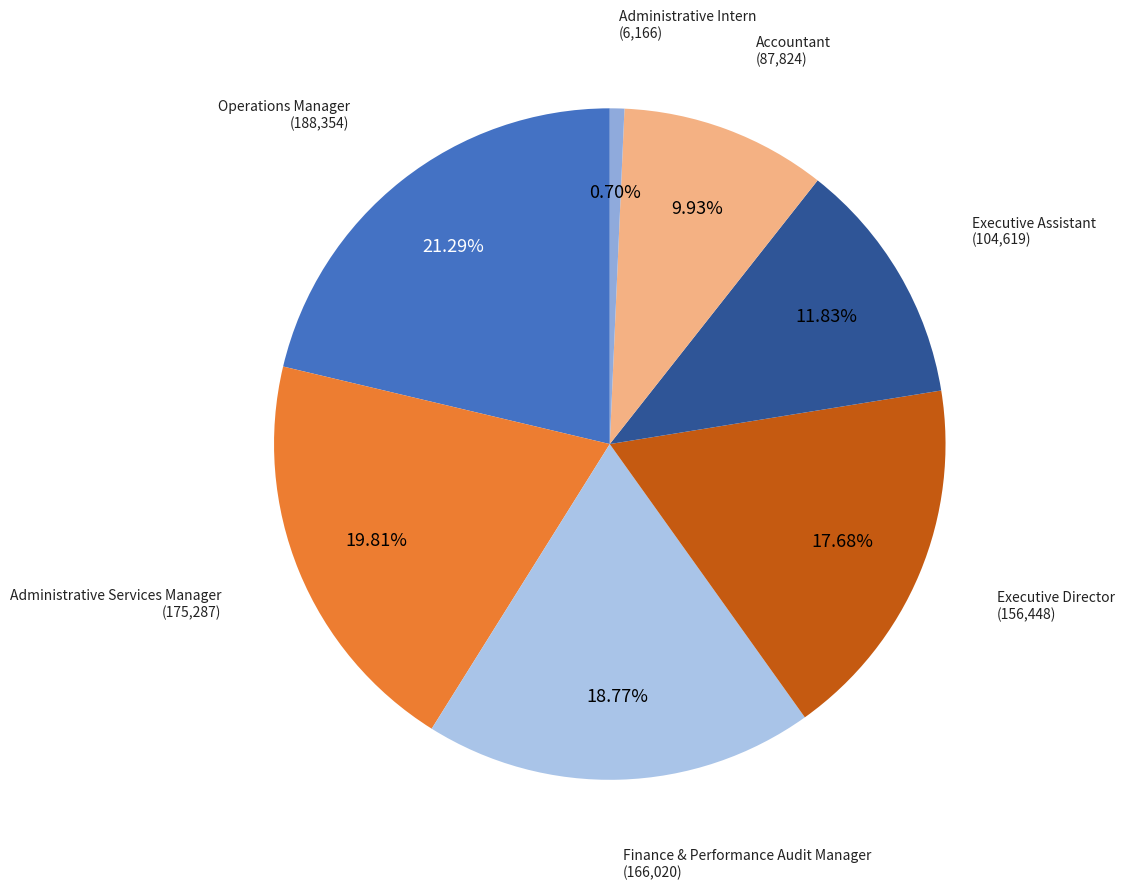

Rank the categories by value from lowest to highest.

Administrative Intern, Accountant, Executive Assistant, Executive Director, Finance & Performance Audit Manager, Administrative Services Manager, Operations Manager